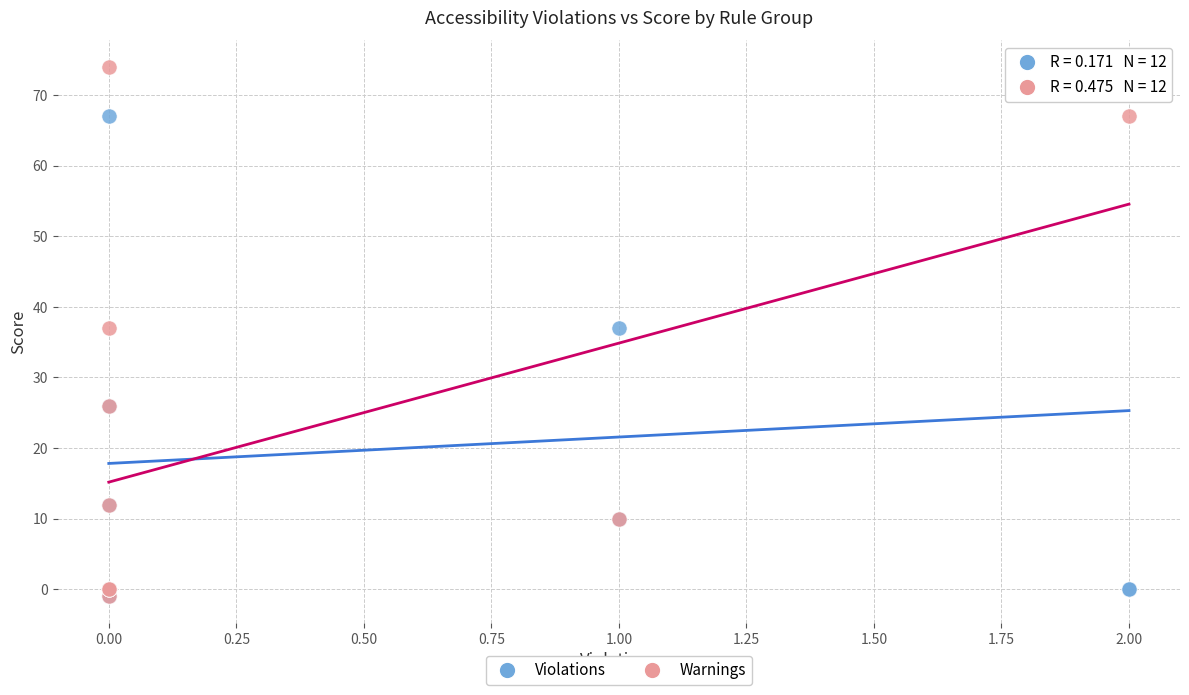

What are all the series names shown in the legend?

Violations, Warnings